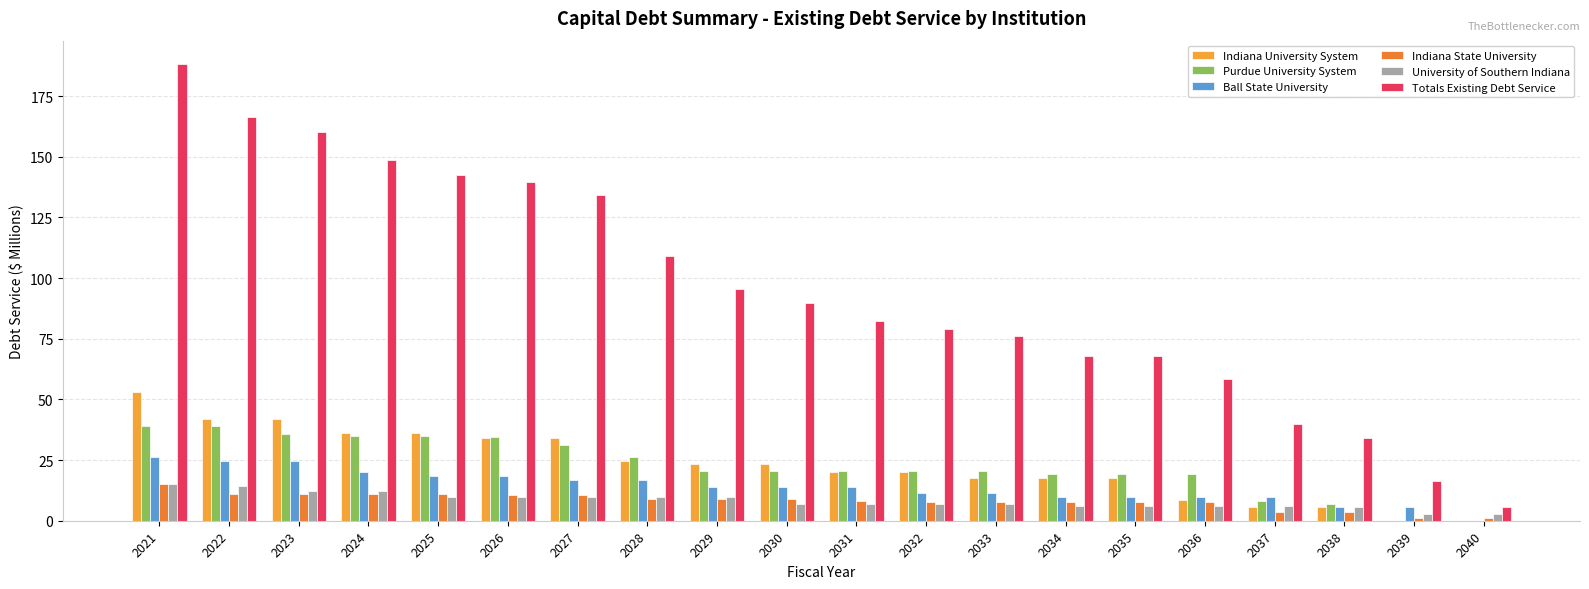

Are the bars grouped side by side (vs. stacked)?

Yes